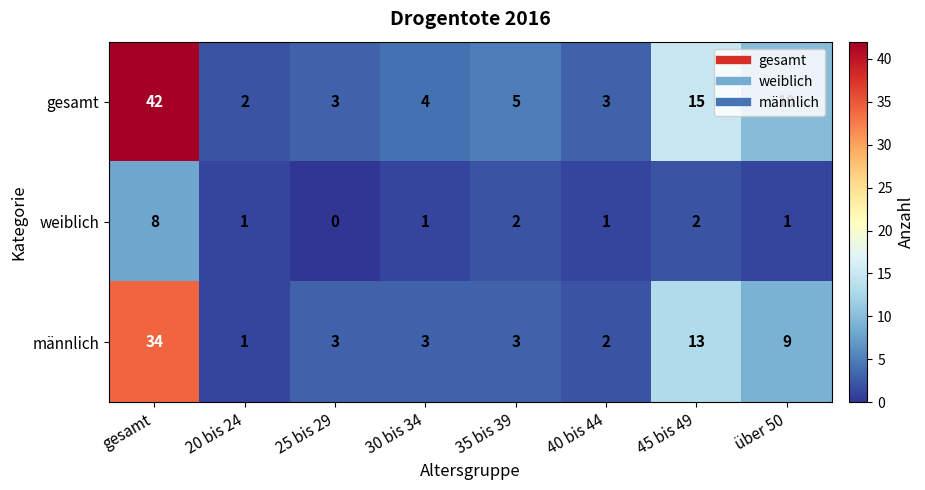

Where is männlich nearest to the value 17?

45 bis 49